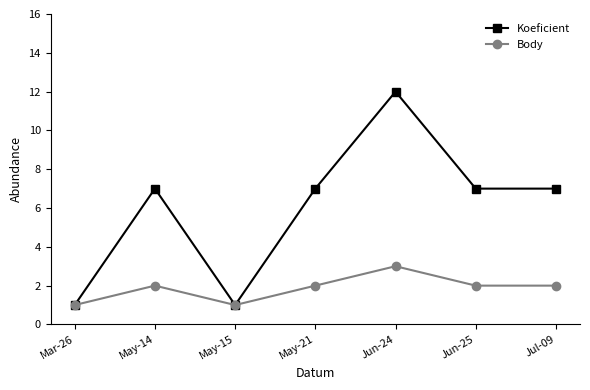

Rank the series by their average value, from highest to lowest.

Koeficient, Body